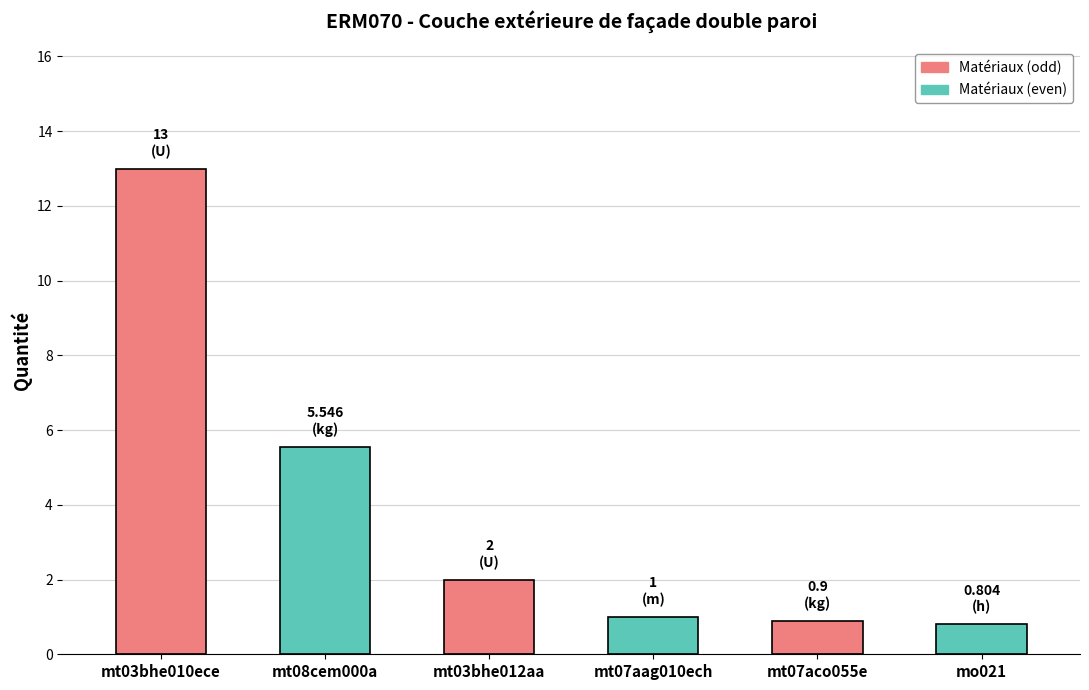

Reading right to left, transcribe all the data shown in this chart.

mo021=0.8	mt07aco055e=0.9	mt07aag010ech=1.0	mt03bhe012aa=2.0	mt08cem000a=5.5	mt03bhe010ece=13.0